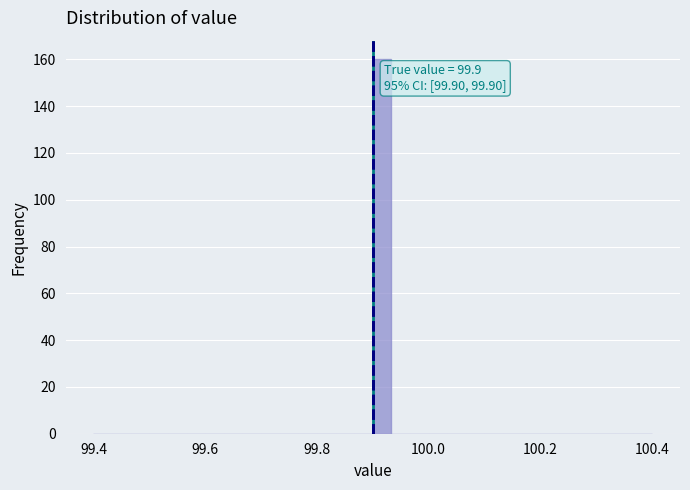

Around what value on the x-axis is the tallest bar? Give the approximate position of its centre, as read against the axis.

99.92